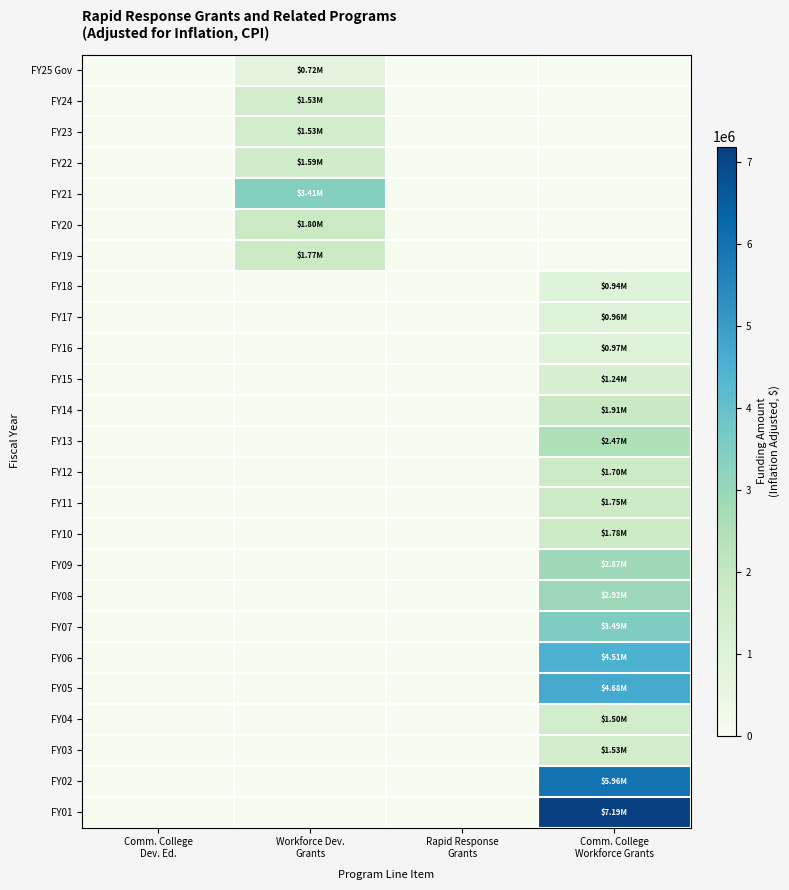

At which category is the sum across all series the highest?

Comm. College
Workforce Grants